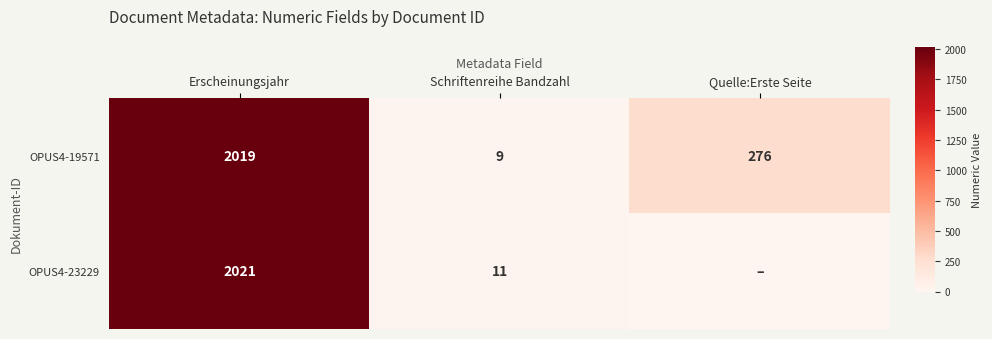

What is the sum of all OPUS4-19571 values?

2304